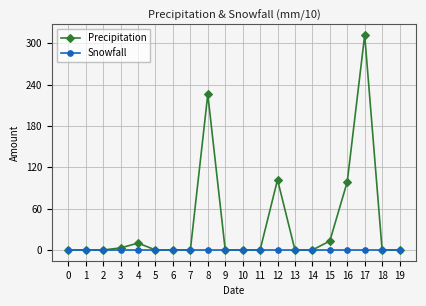

Reading right to left, what are all the values shown in this chart?

Precipitation: 19=0	18=0	17=312	16=99	15=13	14=0	13=0	12=102	11=0	10=0	9=0	8=226	7=0	6=0	5=0	4=10	3=3	2=0	1=0	0=0
Snowfall: 19=0	18=0	17=0	16=0	15=0	14=0	13=0	12=0	11=0	10=0	9=0	8=0	7=0	6=0	5=0	4=0	3=0	2=0	1=0	0=0